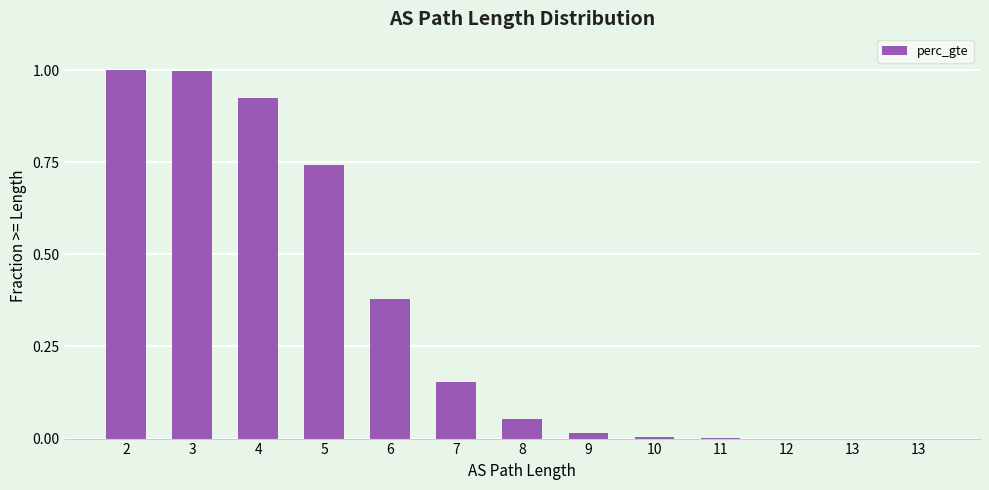

How many distinct data groups are displayed?

1